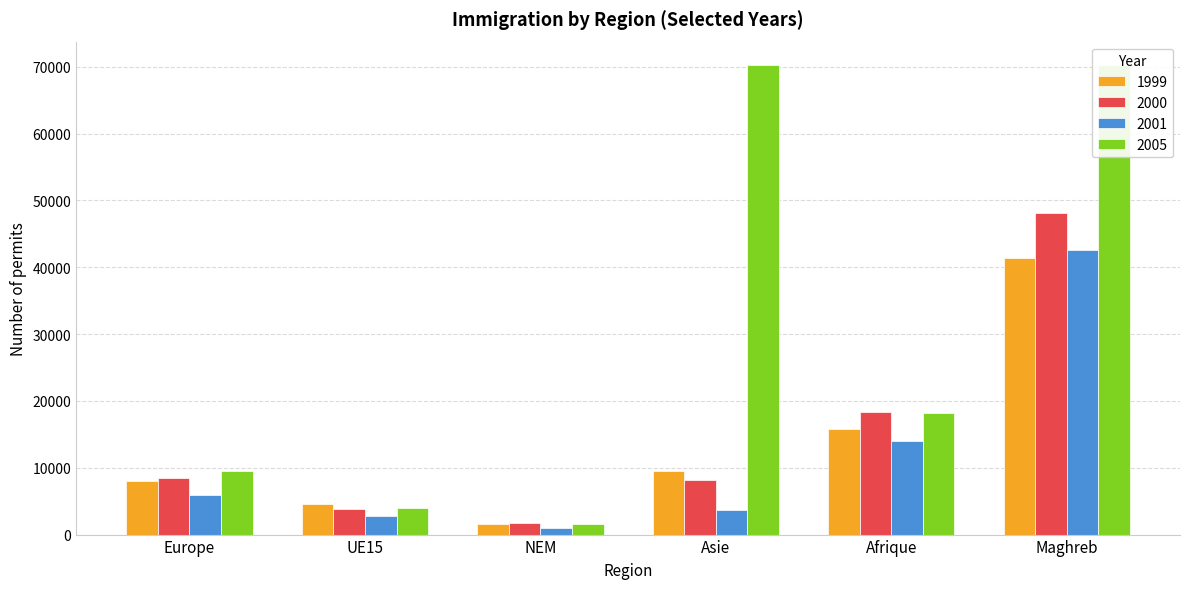

True or false: 2001 has a value of 681 at NEM.

False